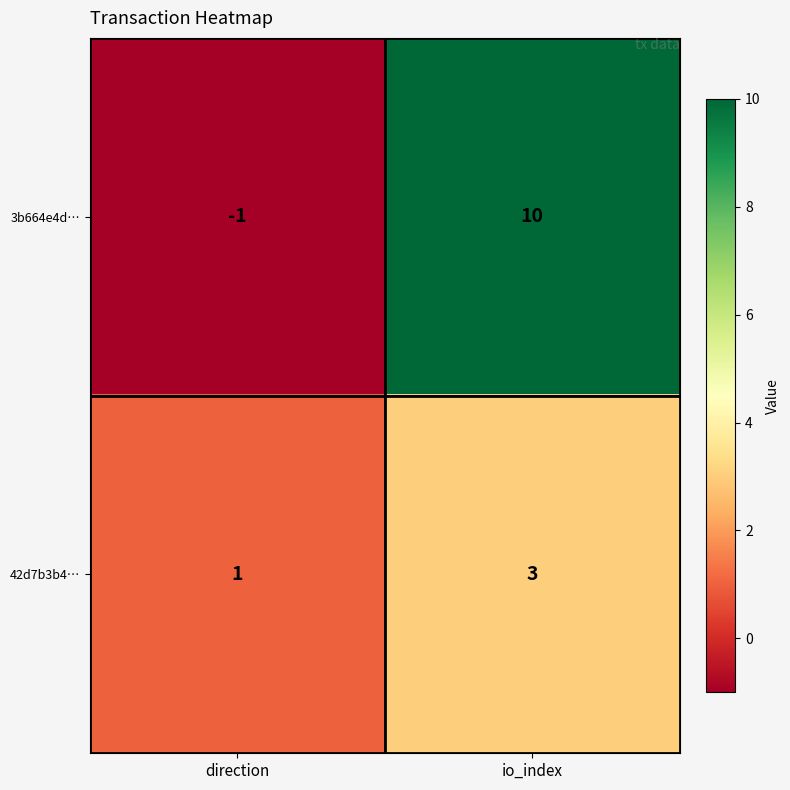

Read the 3b664e4d… value at io_index, to the nearest 5.

10